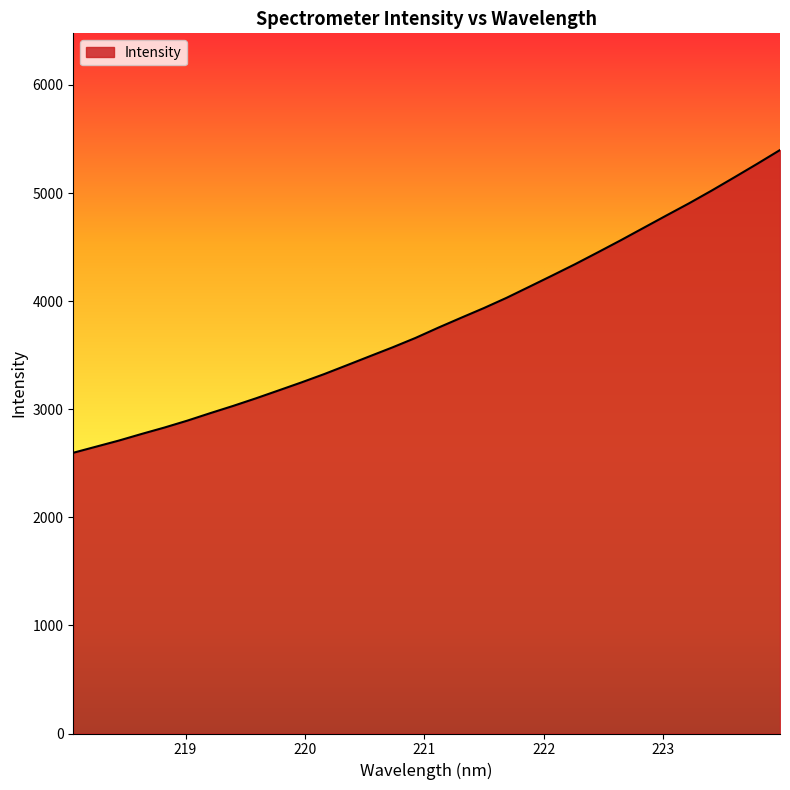

What is the difference between the maximum and minimum values?

2800.7